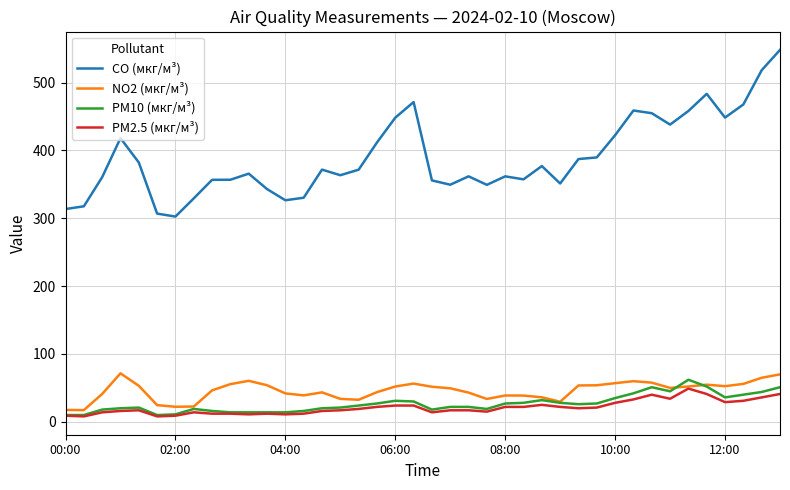

True or false: PM2.5 (мкг/м³) and CO (мкг/м³) intersect in this chart.

False